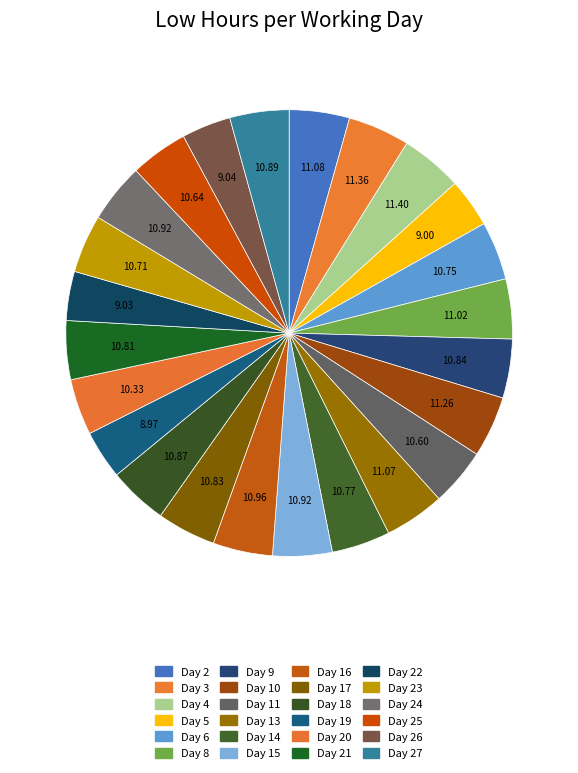

How many slices are in this pie chart?

24